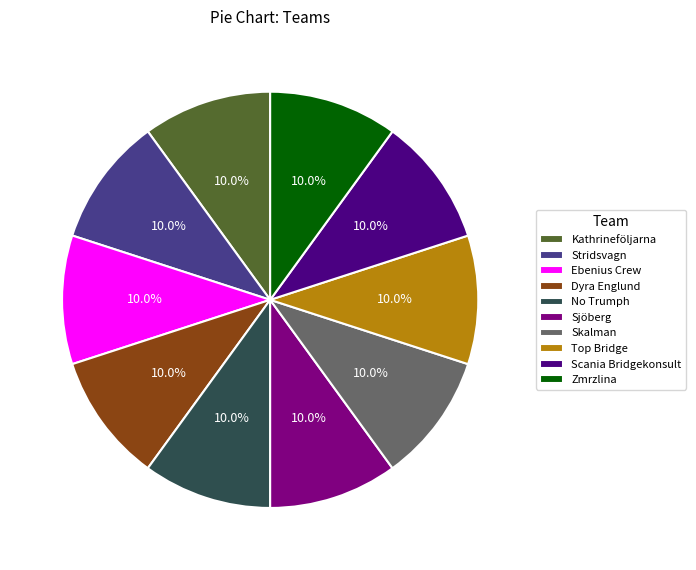

What percentage is NOT represented by Zmrzlina?

90.0%